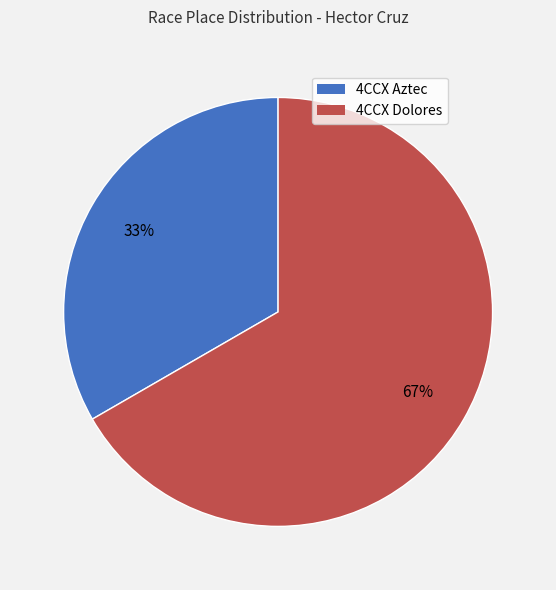

Does any single category account for the majority?

Yes